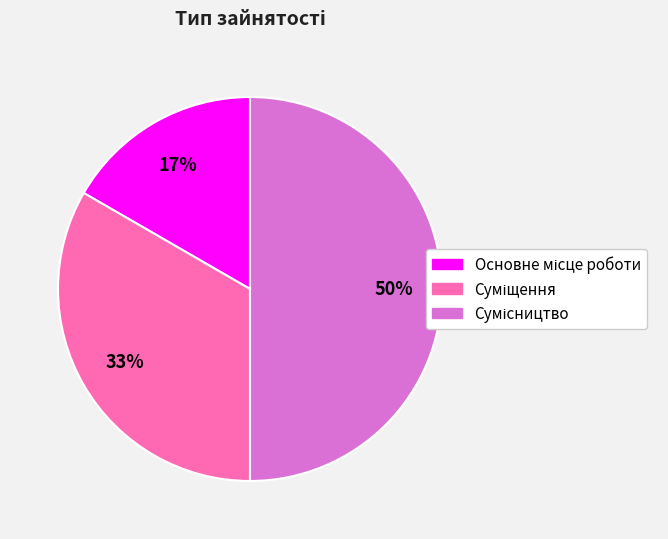

To the nearest percent, what is the difference between the largest and smallest slice percentages?

33%